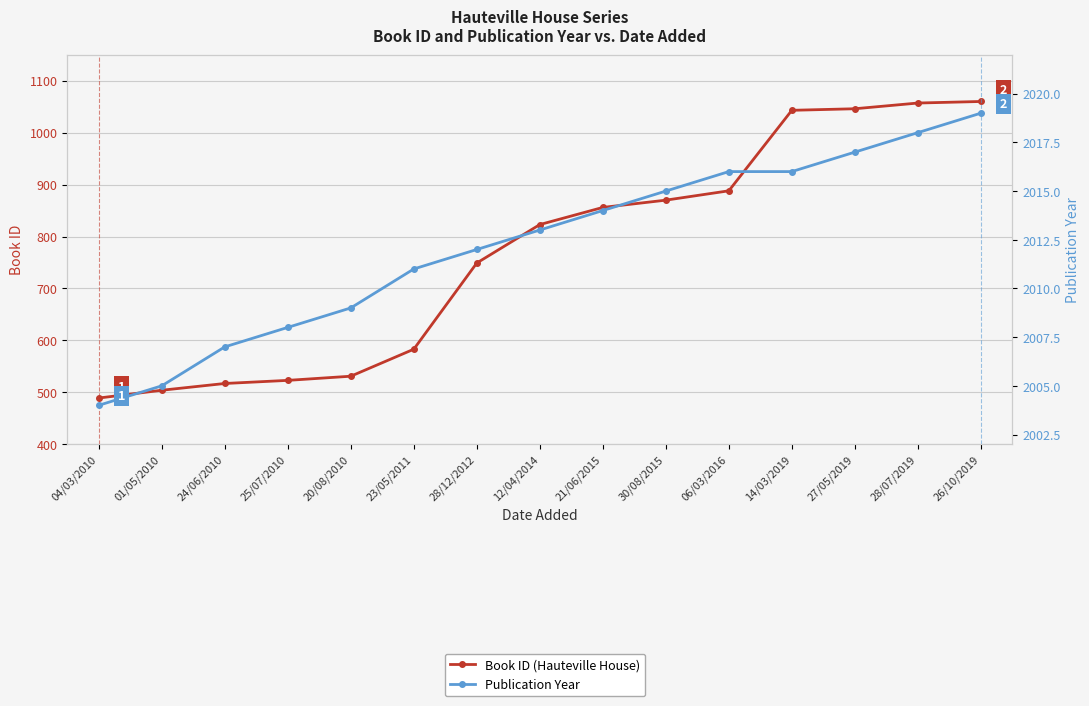

Rank the series at 12/04/2014 from highest to lowest value.

Publication Year, Book ID (Hauteville House)